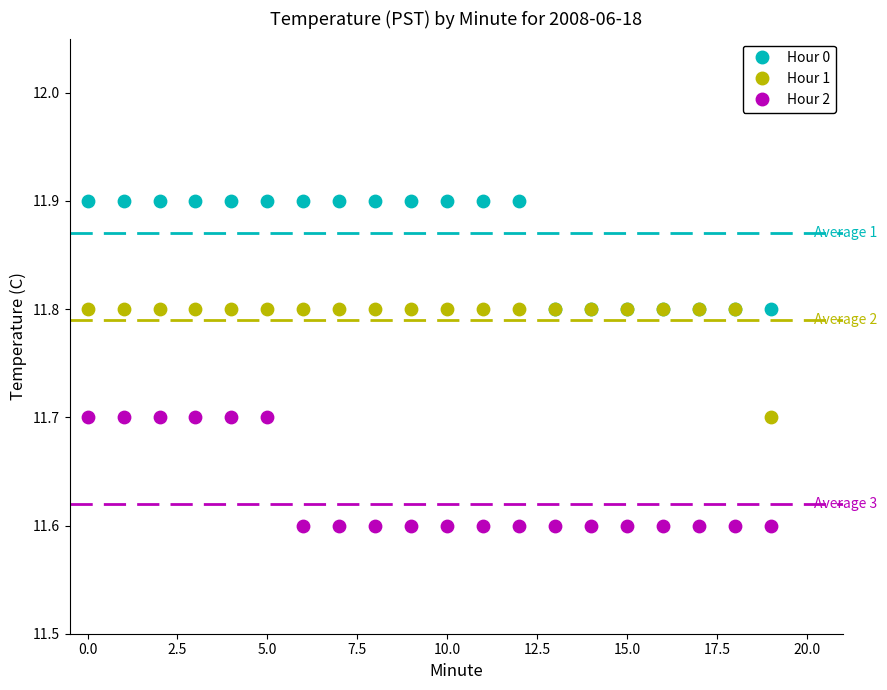

Which series reaches the minimum Y coordinate?

Hour 2